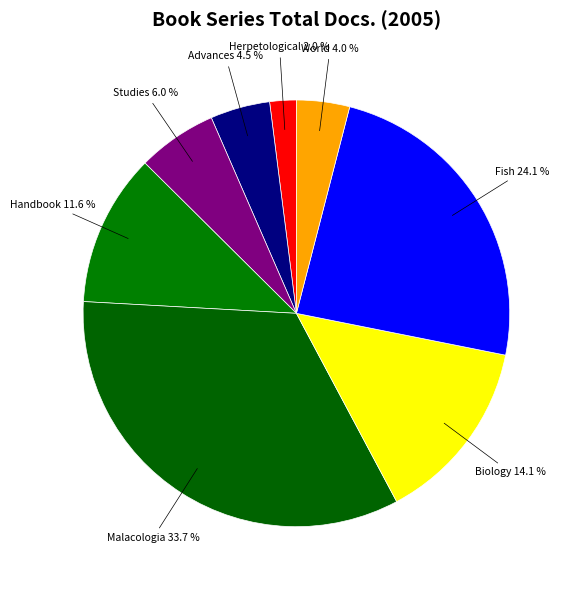

Count the number of slices in the pie.

8